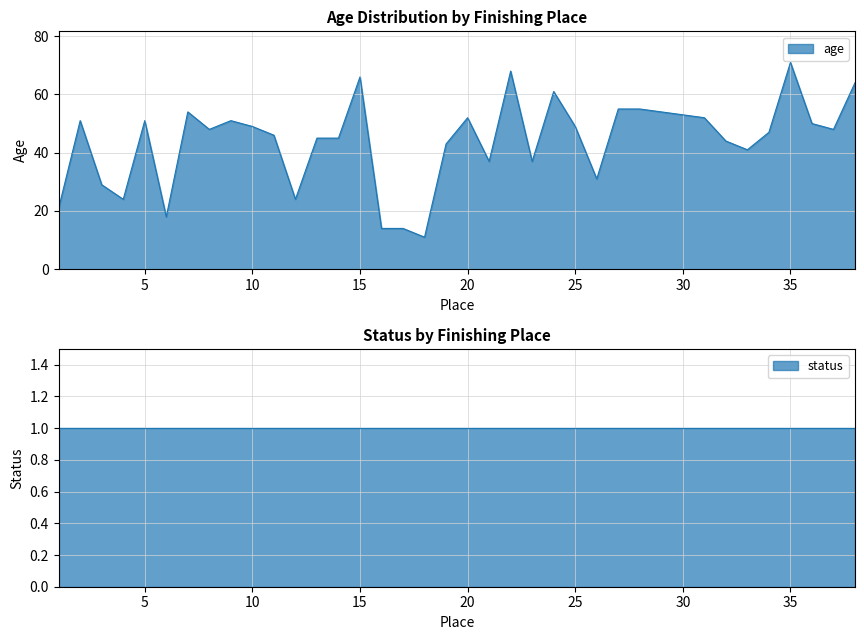

What is the difference between the maximum and minimum values?

60